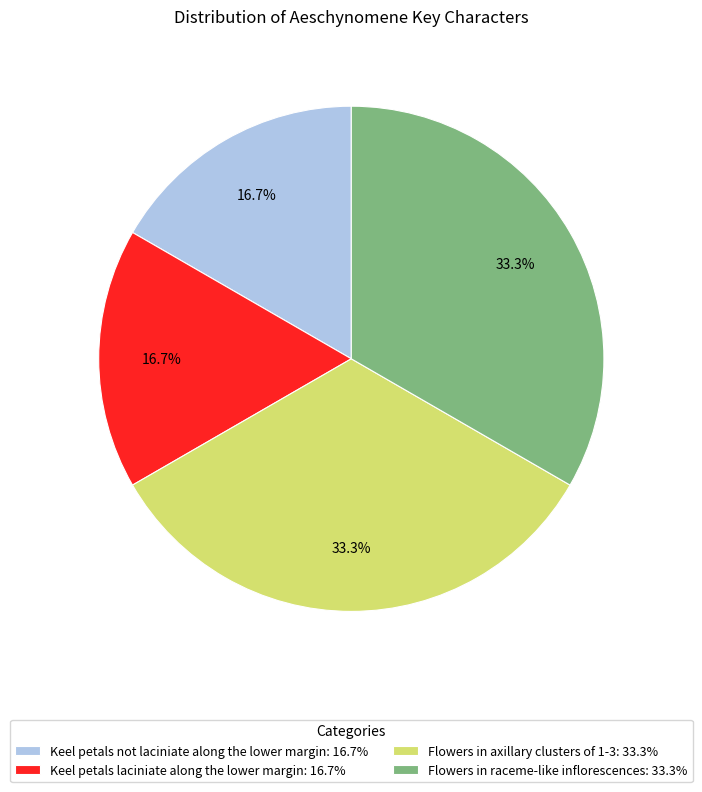

What portion of the pie excludes Keel petals not laciniate along the lower margin?

83.3%